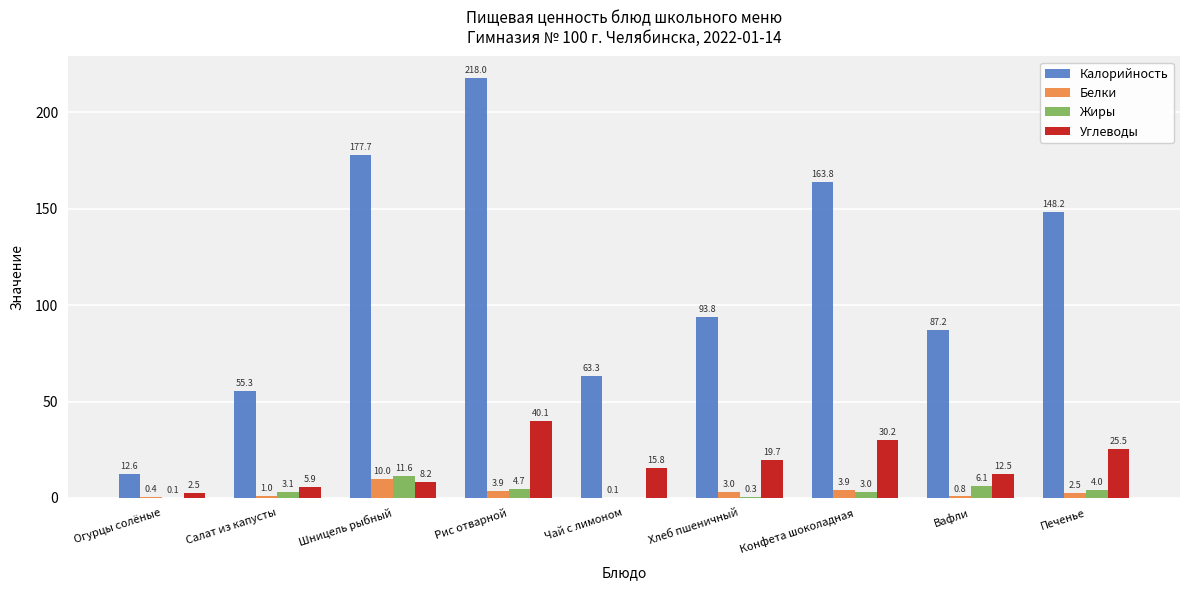

Read the Белки value at Конфета шоколадная.

3.9